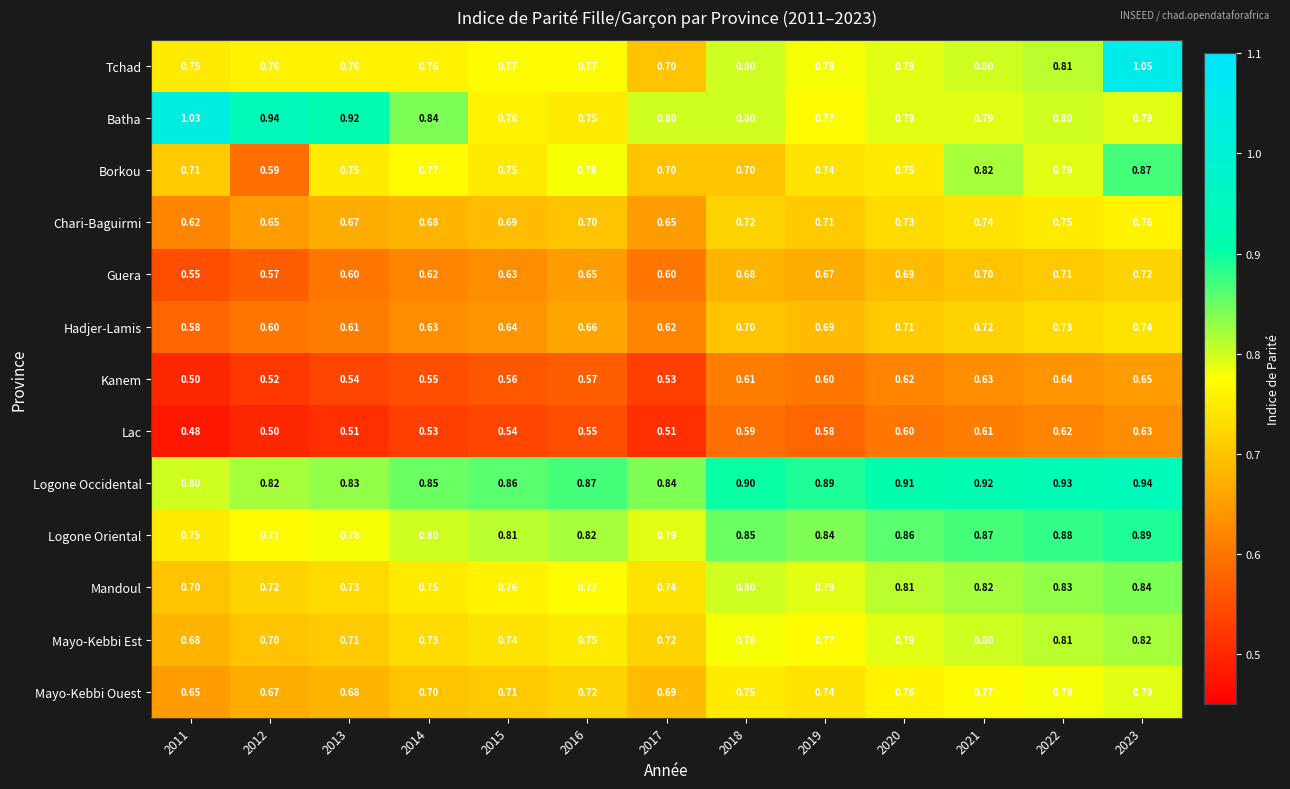

How many data points does each series have?

13